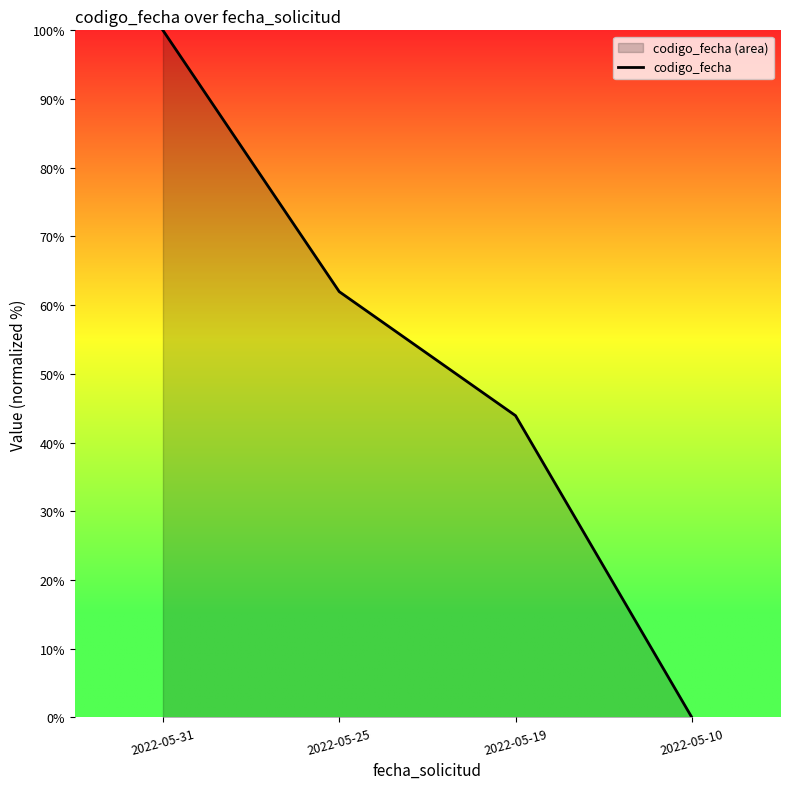

Rank the categories by value from highest to lowest.

2022-05-31, 2022-05-25, 2022-05-19, 2022-05-10